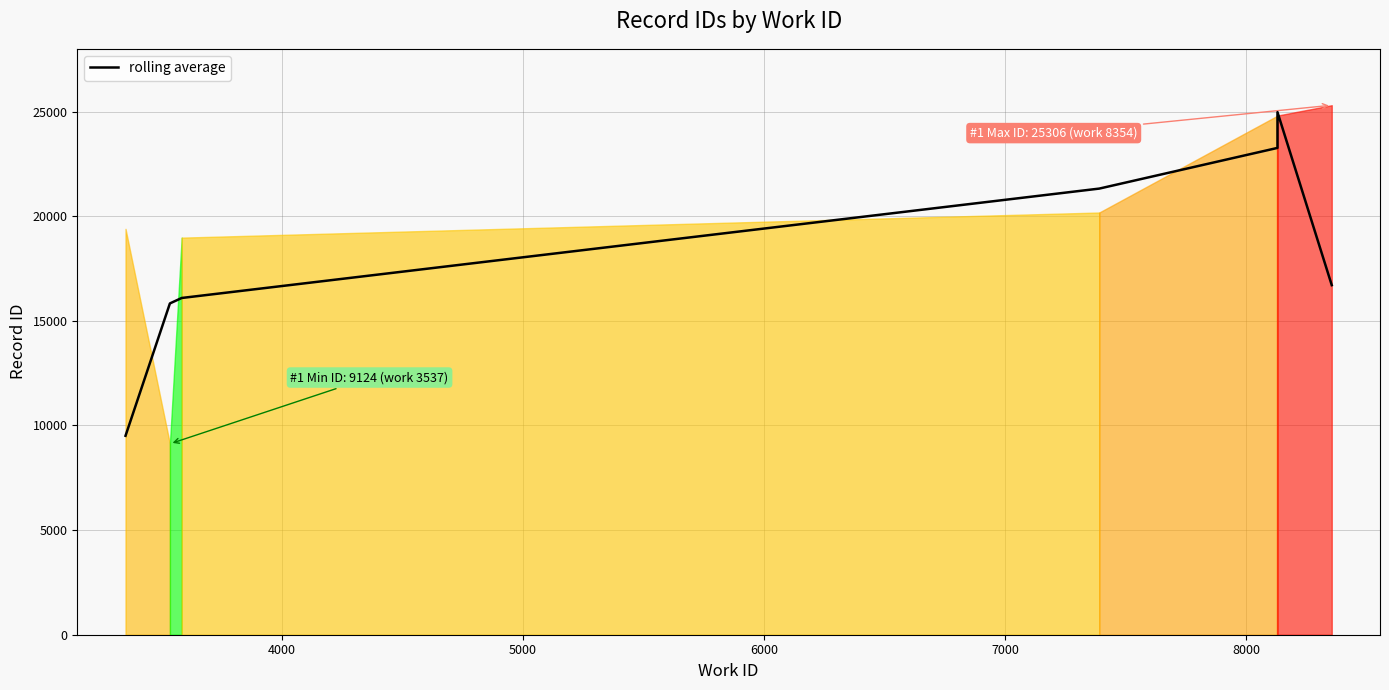

Does the chart display data point markers on the line(s)?

No